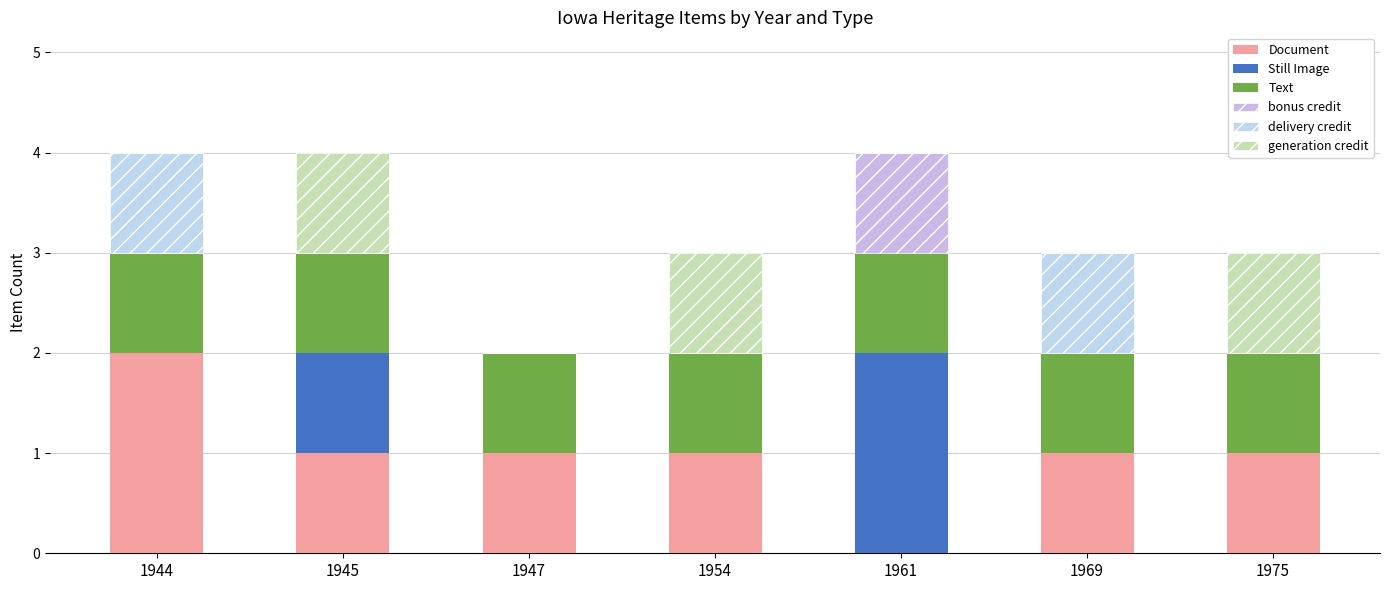

Does the chart contain stacked bars?

Yes